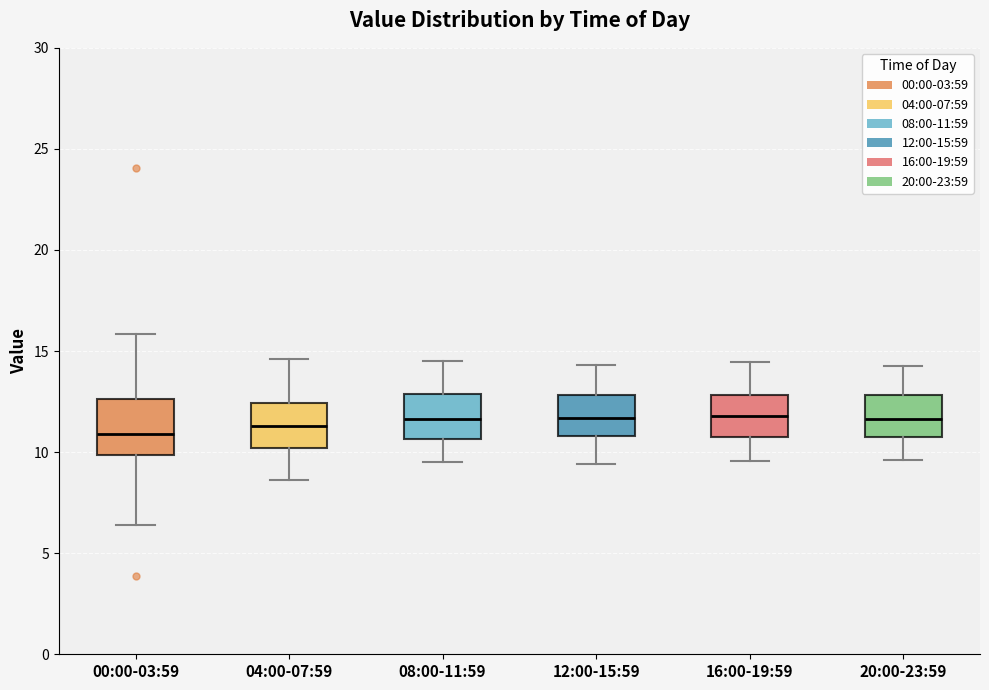

Reading left to right, transcribe this box plot: for each box, give where its median line is, the range the box spans, and where its two whiskers end, as read against the y-axis. The values are not printed on the chart, so give them approximately, as read against the axis.

00:00-03:59: median 11.0, box 10.0 to 12.5, whiskers 6.5 to 16.0
04:00-07:59: median 11.5, box 10.0 to 12.5, whiskers 8.5 to 14.5
08:00-11:59: median 11.5, box 10.5 to 13.0, whiskers 9.5 to 14.5
12:00-15:59: median 11.5, box 11.0 to 13.0, whiskers 9.5 to 14.5
16:00-19:59: median 12.0, box 10.5 to 13.0, whiskers 9.5 to 14.5
20:00-23:59: median 11.5, box 10.5 to 13.0, whiskers 9.5 to 14.5